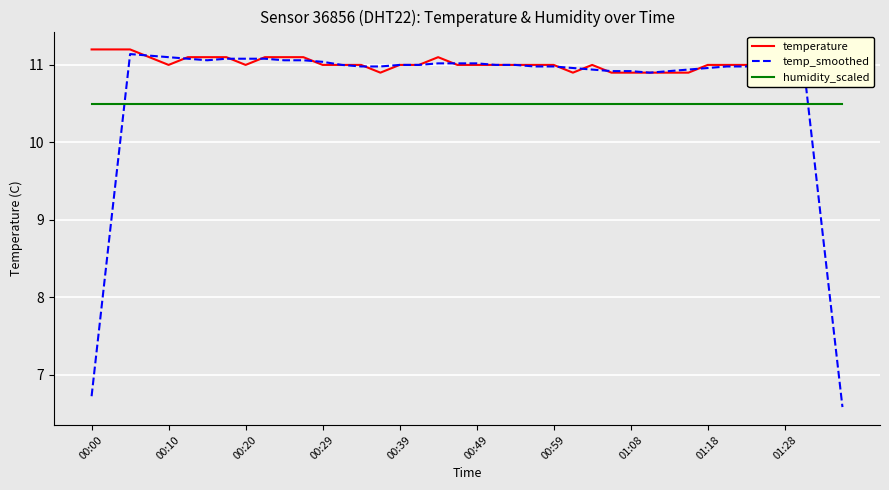

What are all the series names shown in the legend?

temperature, temp_smoothed, humidity_scaled